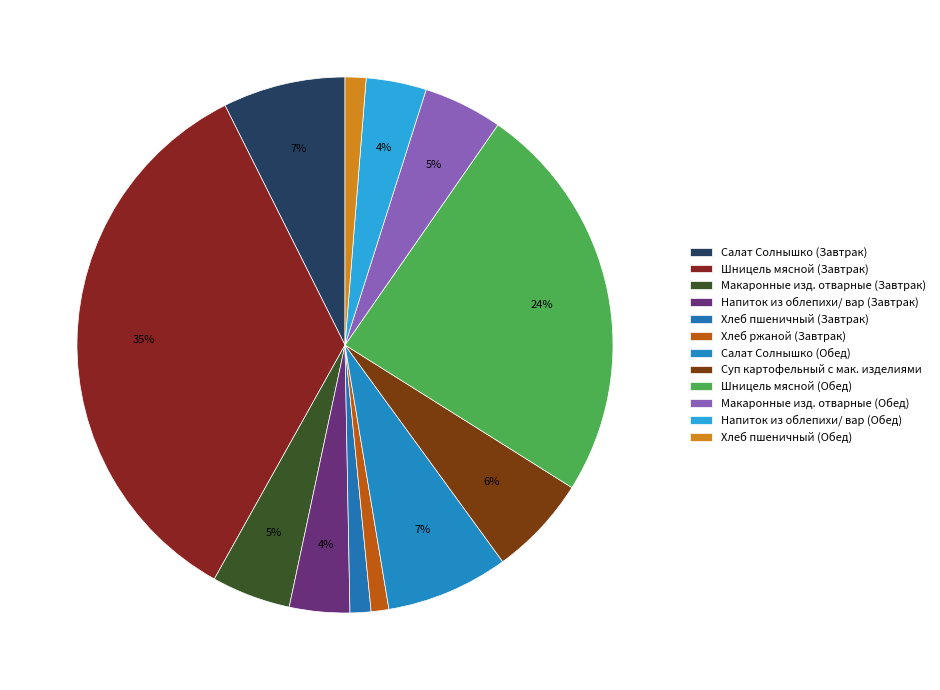

Do Хлеб пшеничный (Обед) and Хлеб ржаной (Завтрак) together represent more than half of the pie?

No